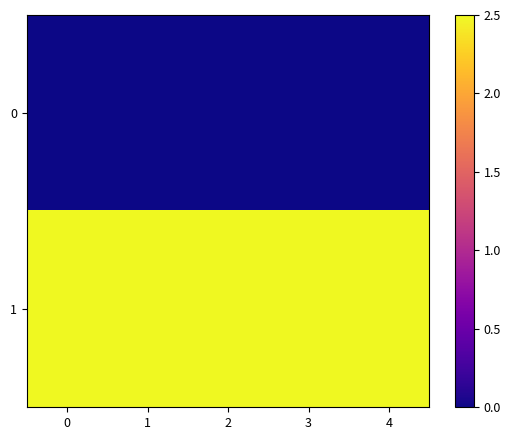

How many series are shown in this chart?

2